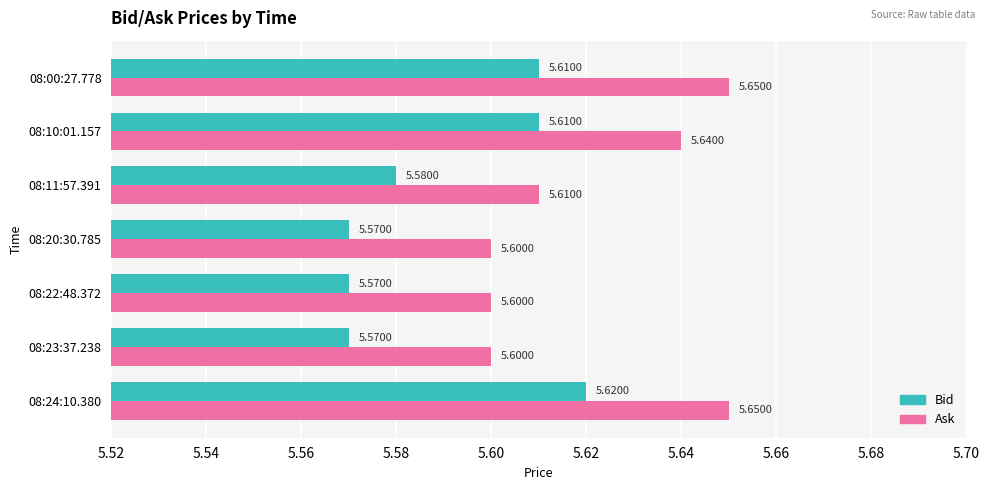

Which series has the largest range (max minus min)?

Ask